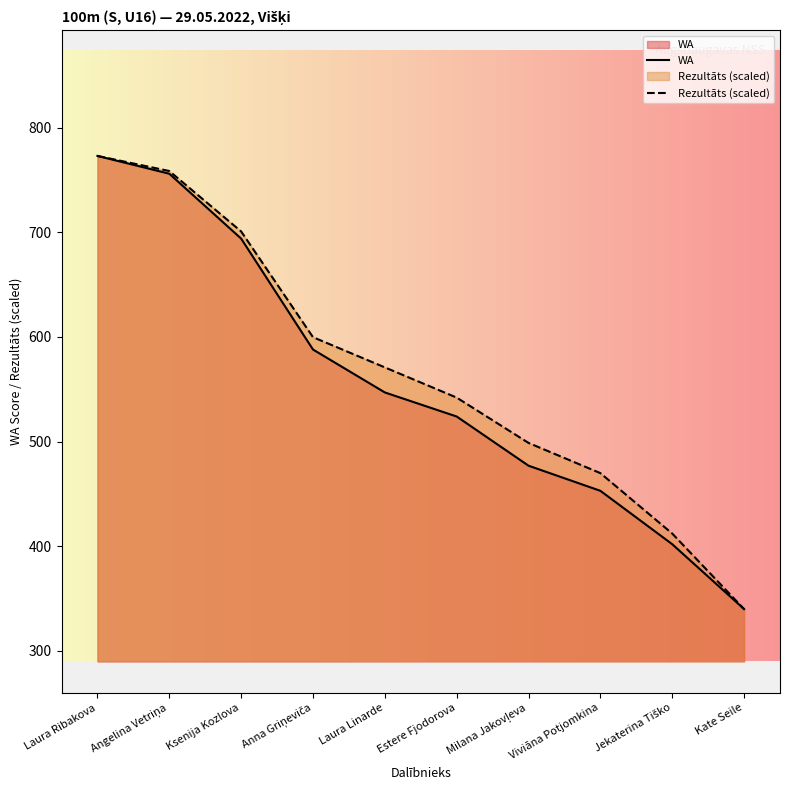

What is the minimum value shown in the chart?

340.0